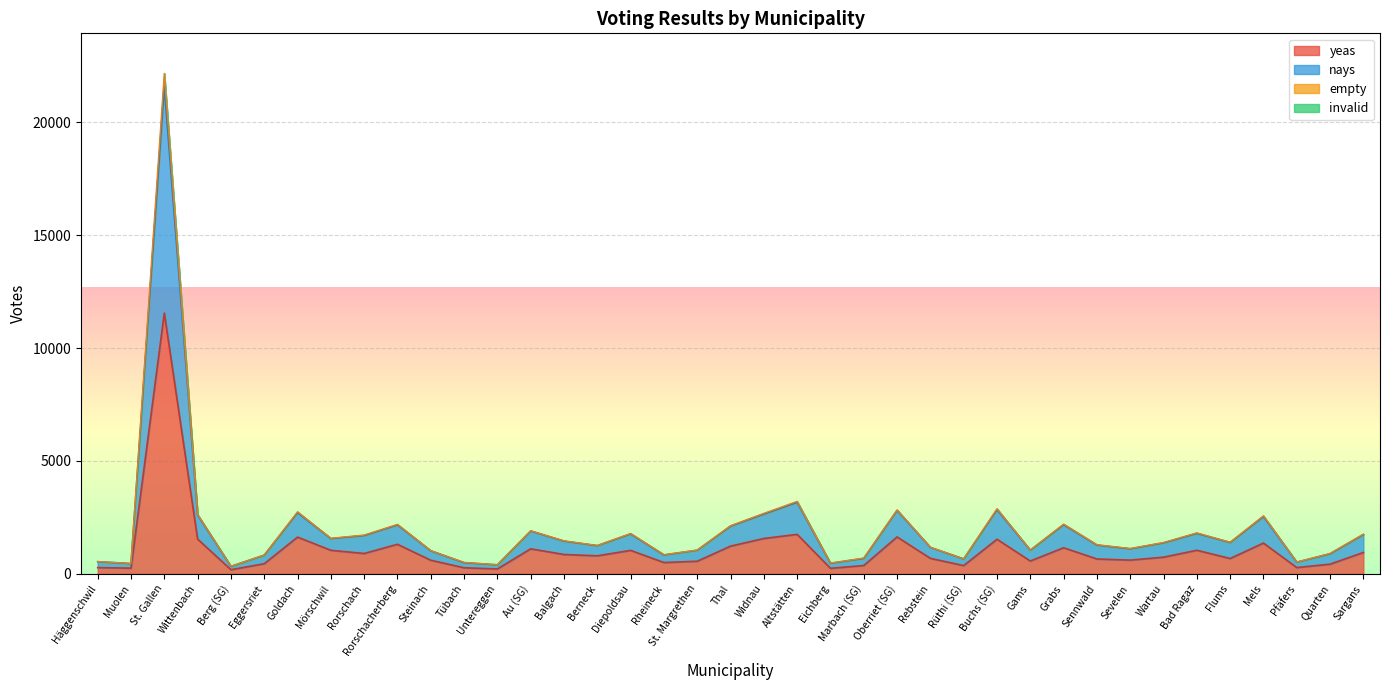

At which category is the sum across all series the highest?

St. Gallen